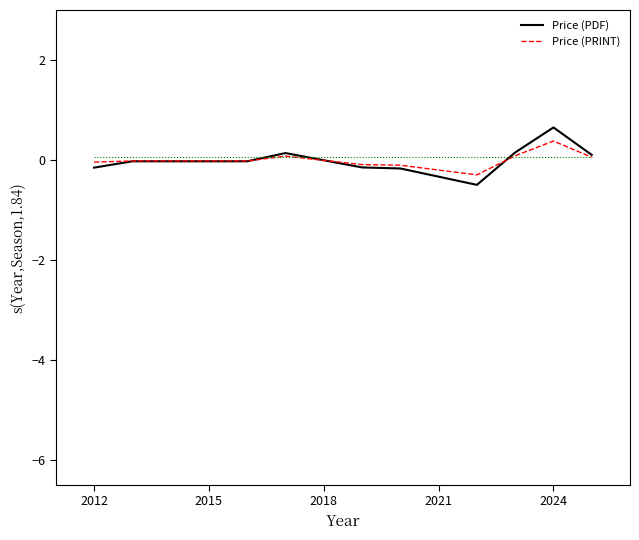

Which series has the largest range (max minus min)?

Price (PDF)